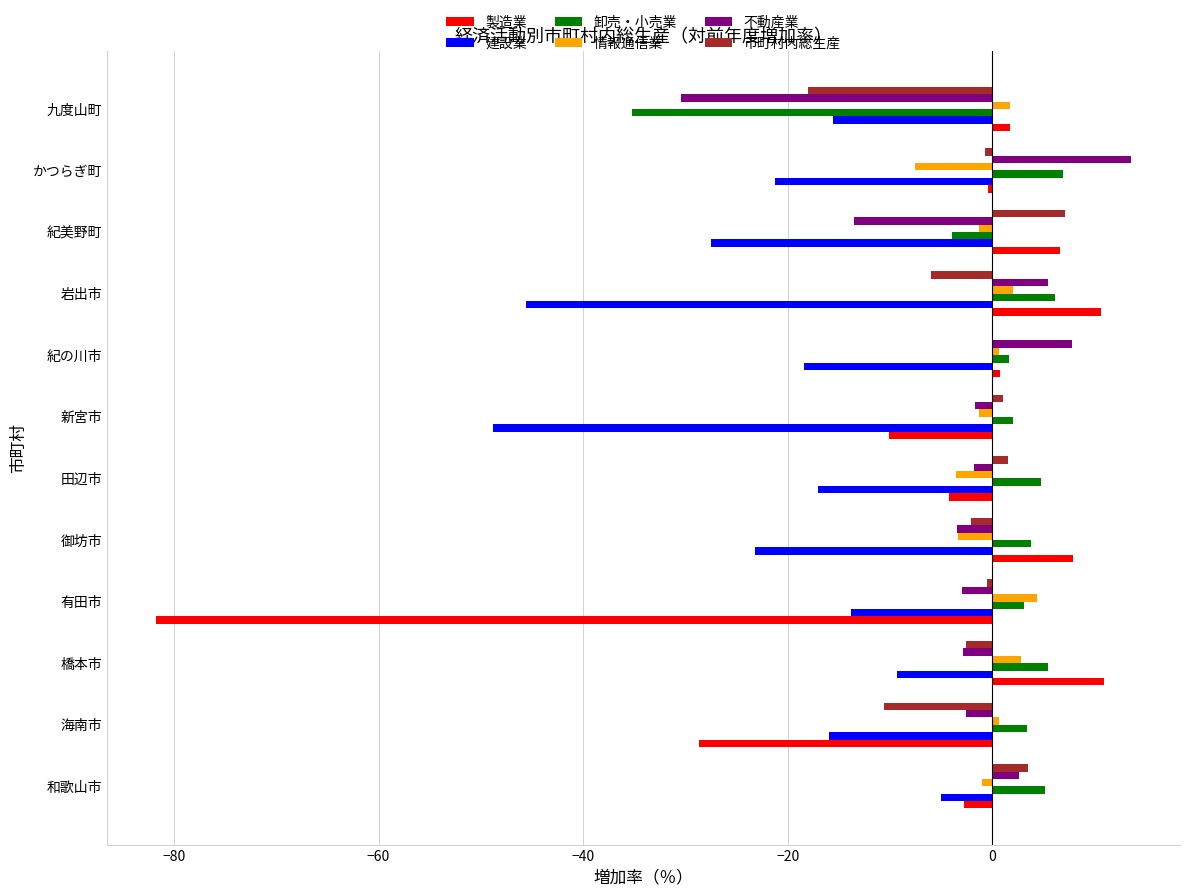

Which category has the highest value in the 市町村内総生産 series?

紀美野町